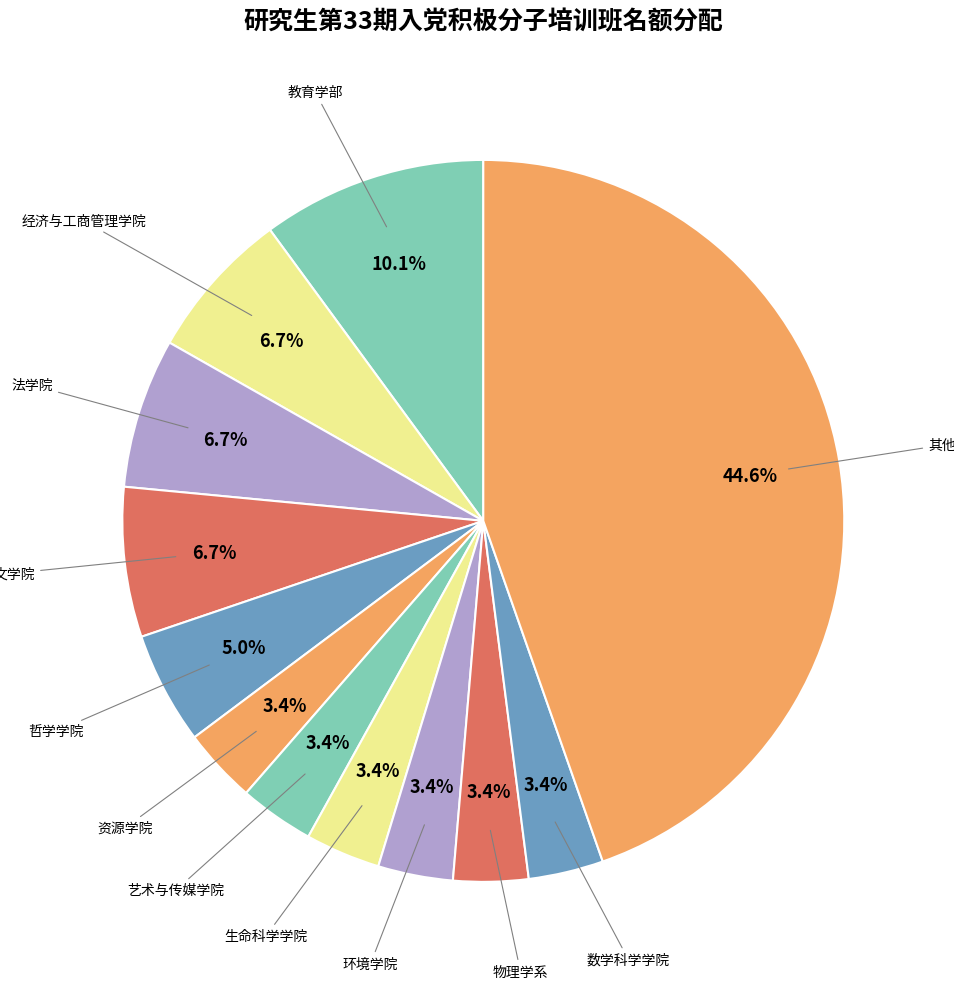

How many slices are in this pie chart?

12